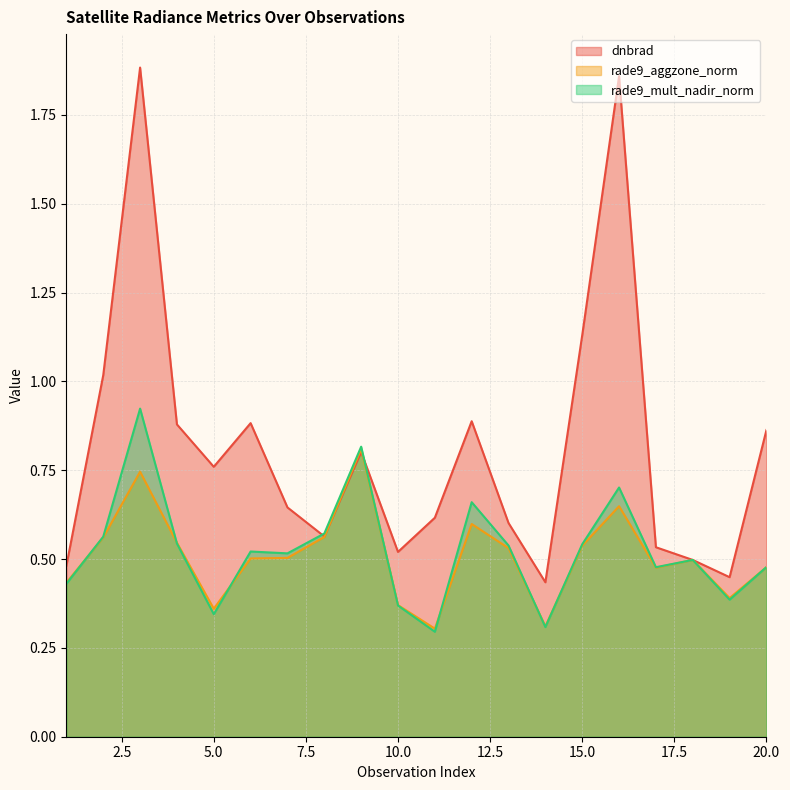

Which category has the lowest value in the rade9_mult_nadir_norm series?

11